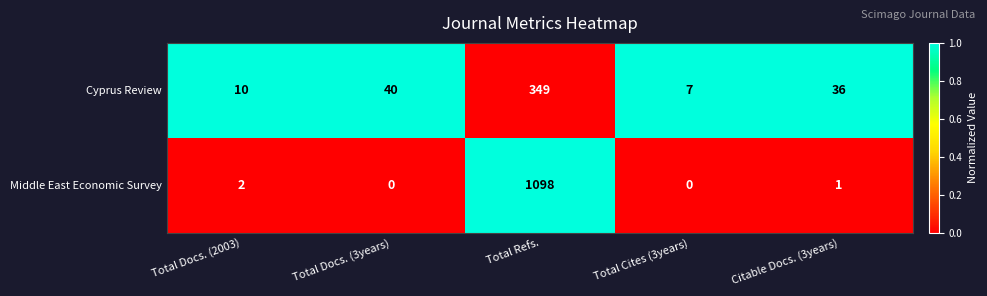

Is it true that Middle East Economic Survey equals 1 at Total Docs. (2003)?

False